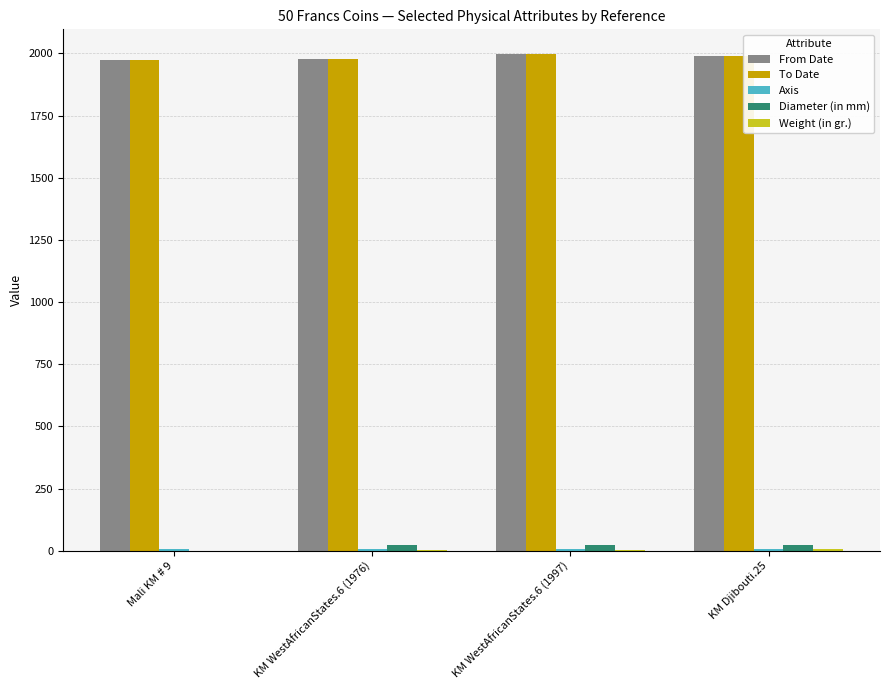

What value does the From Date series have at KM WestAfricanStates.6 (1997)?

1997.0